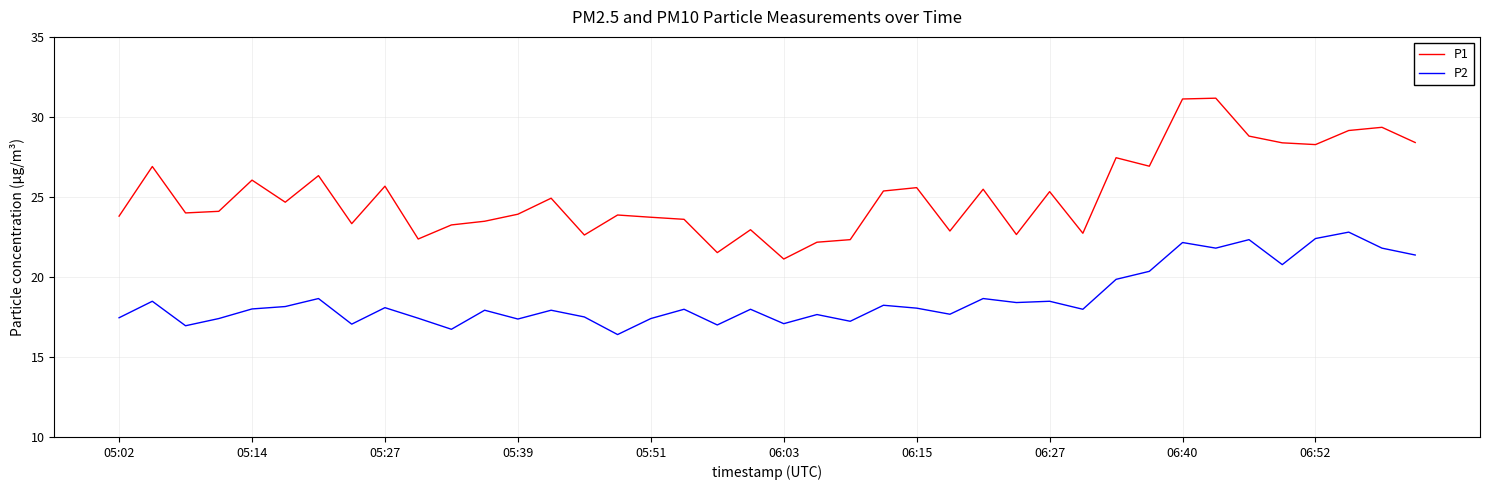

What is the lowest value of the P1 series?

21.1